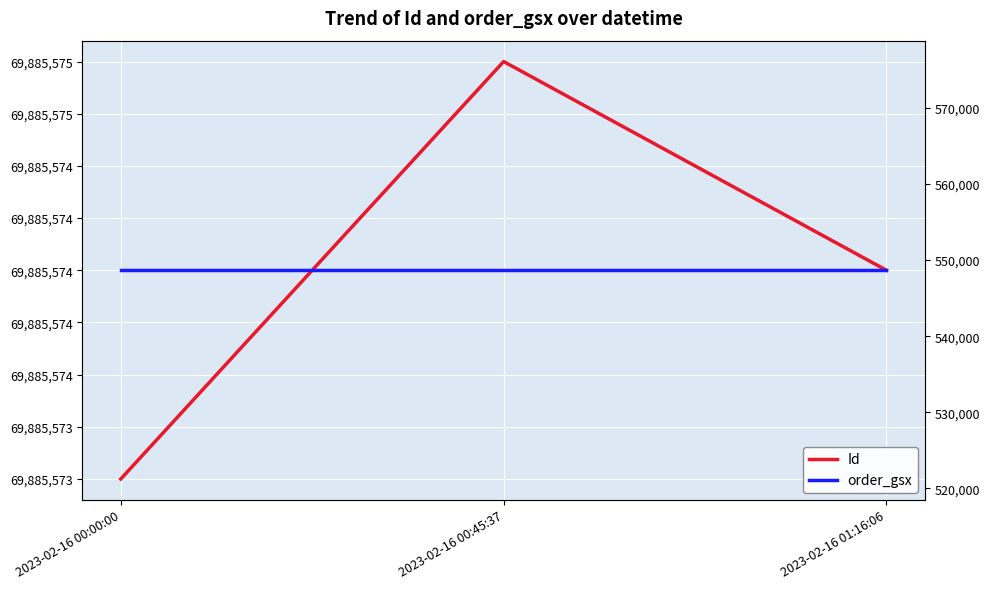

Between 2023-02-16 01:16:06 and 2023-02-16 00:00:00, which is larger?

2023-02-16 01:16:06